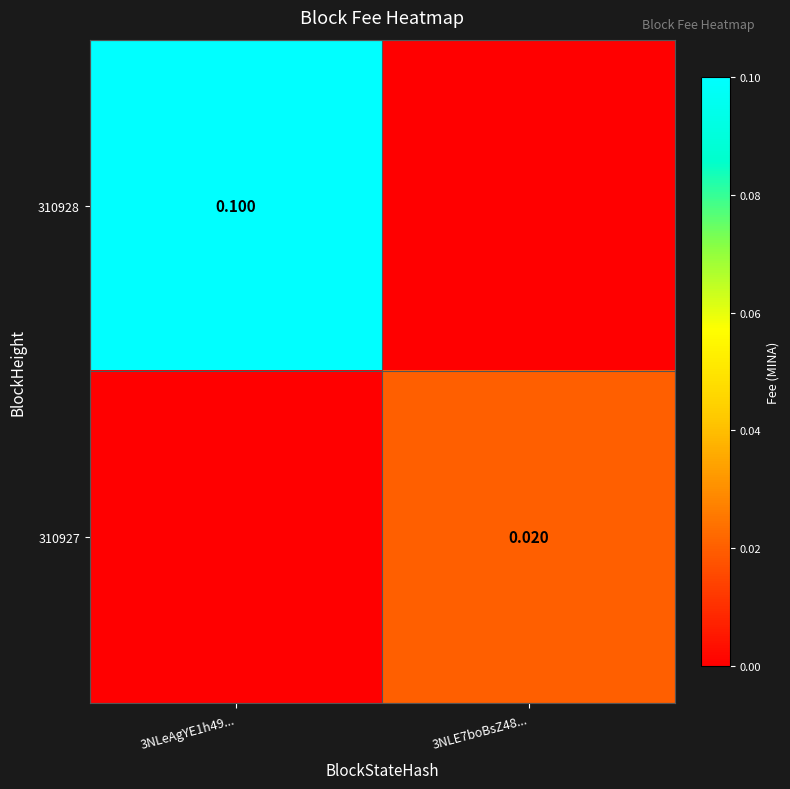

Is the value of 310927 at 3NLE7boBsZ48... greater than the value of 310928 at 3NLeAgYE1h49...?

No